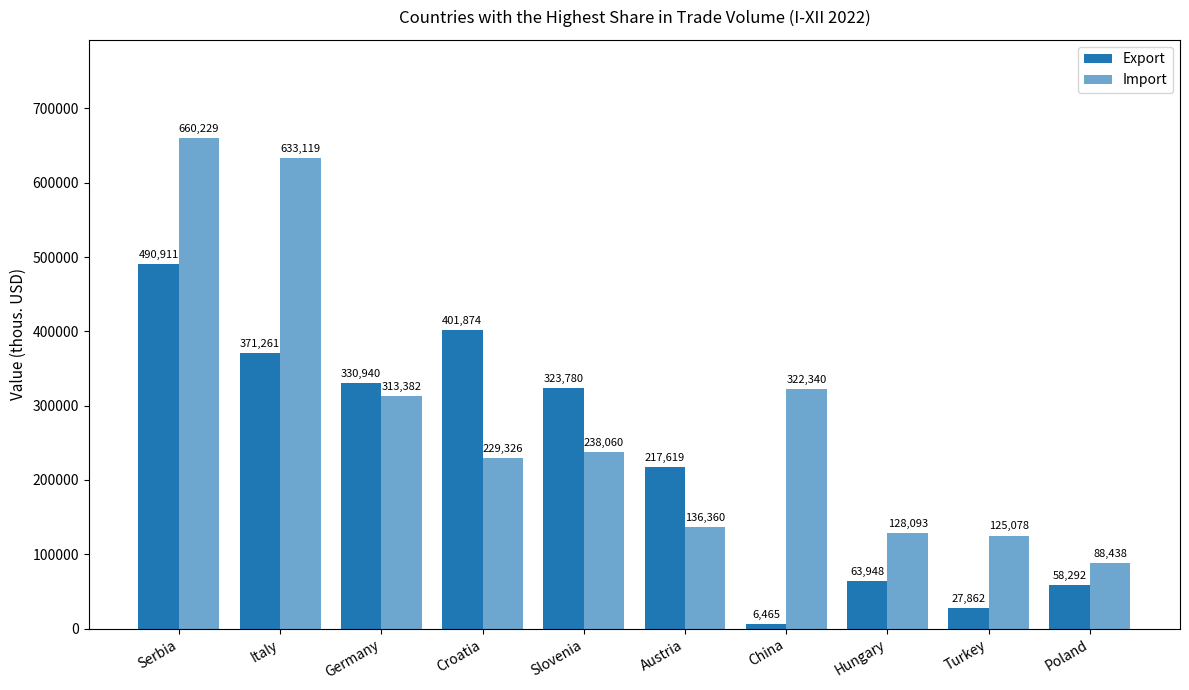

Count the number of categories in the chart.

10